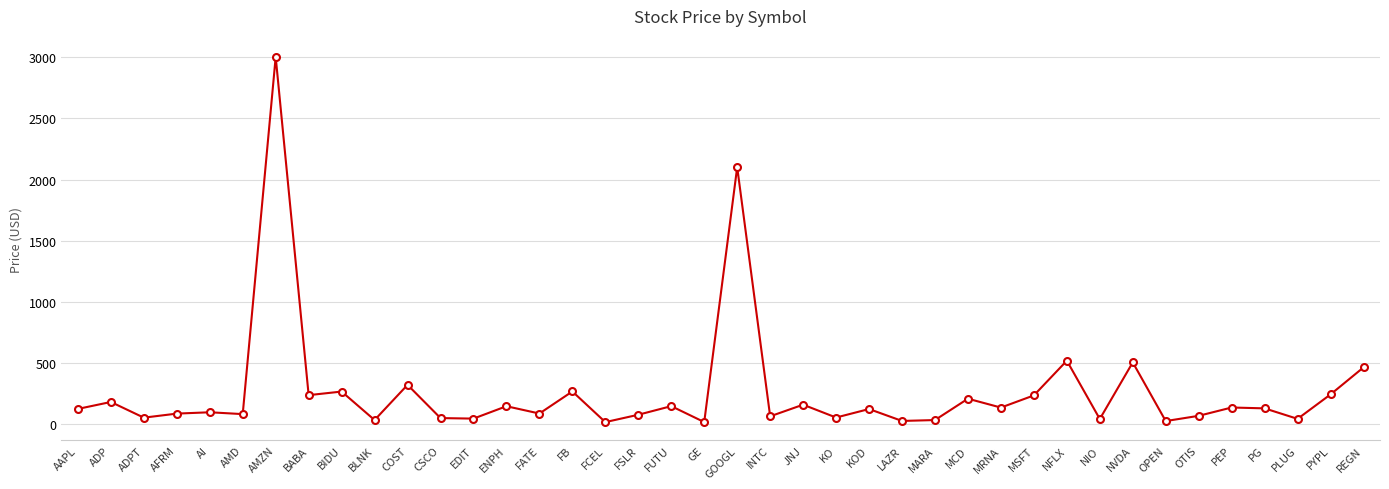

At which label does the data first exceed 121?

AAPL